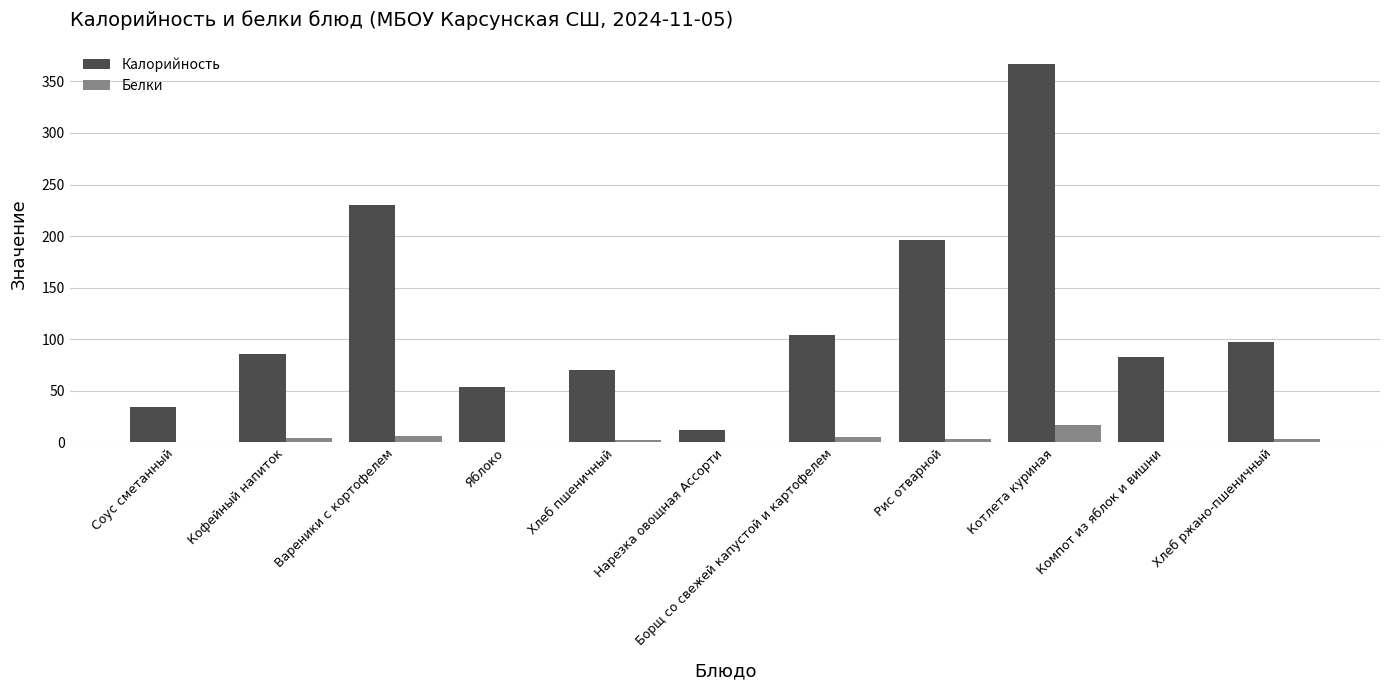

The value of Калорийность at Компот из яблок и вишни is 124.8. True or false?

False